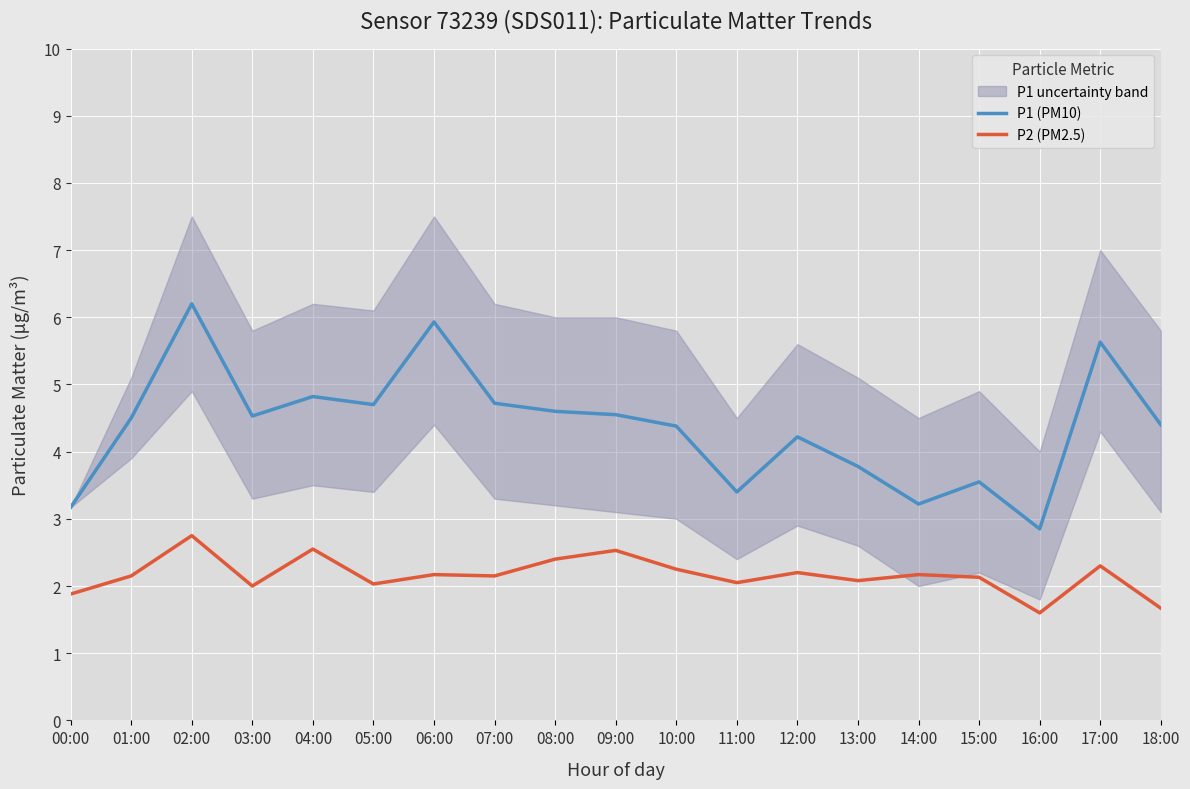

Reading left to right, what are all the values shown in this chart?

P1 (PM10): 00:00=3.2	01:00=4.5	02:00=6.2	03:00=4.5	04:00=4.8	05:00=4.7	06:00=5.9	07:00=4.7	08:00=4.6	09:00=4.5	10:00=4.4	11:00=3.4	12:00=4.2	13:00=3.8	14:00=3.2	15:00=3.5	16:00=2.9	17:00=5.6	18:00=4.4
P2 (PM2.5): 00:00=1.9	01:00=2.1	02:00=2.8	03:00=2.0	04:00=2.5	05:00=2.0	06:00=2.2	07:00=2.1	08:00=2.4	09:00=2.5	10:00=2.2	11:00=2.0	12:00=2.2	13:00=2.1	14:00=2.2	15:00=2.1	16:00=1.6	17:00=2.3	18:00=1.7